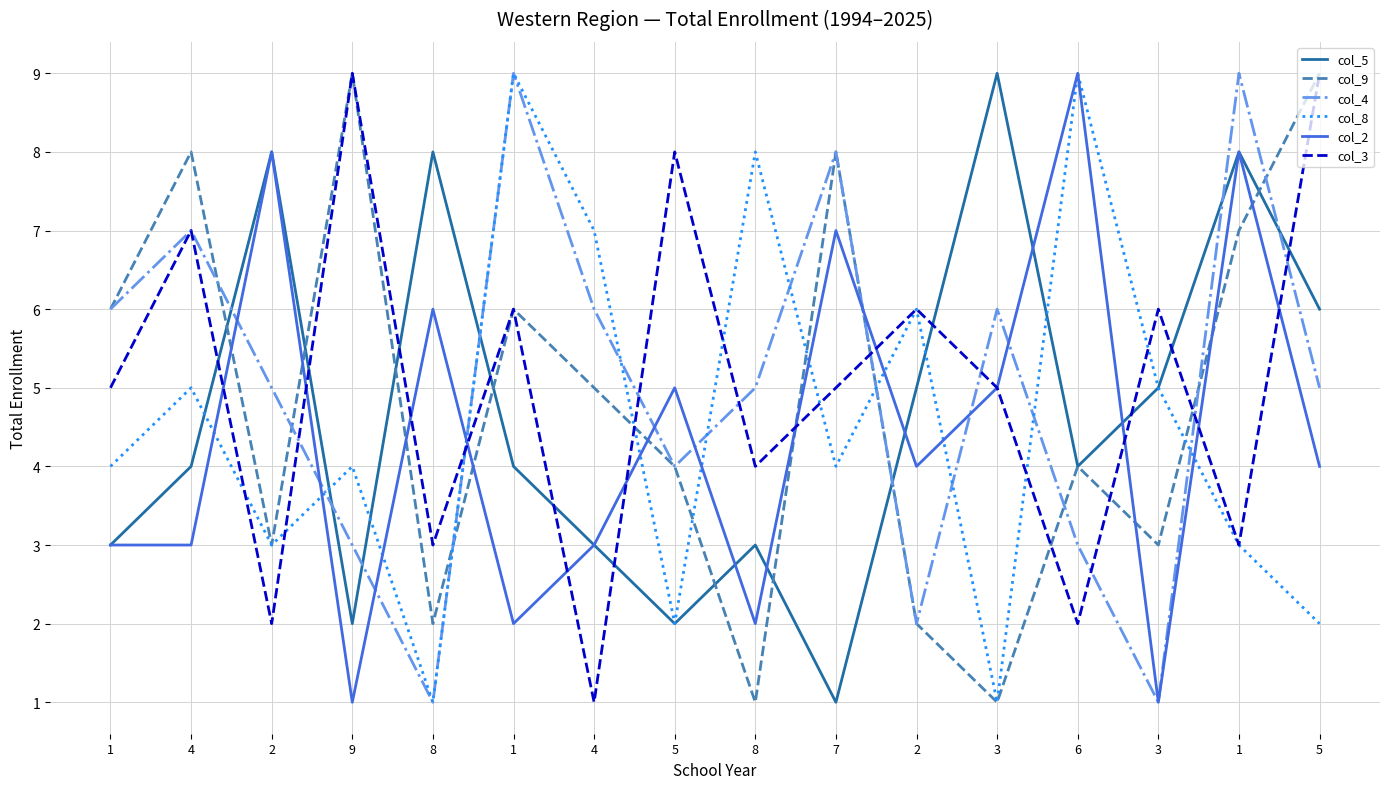

True or false: col_8 and col_3 intersect in this chart.

True